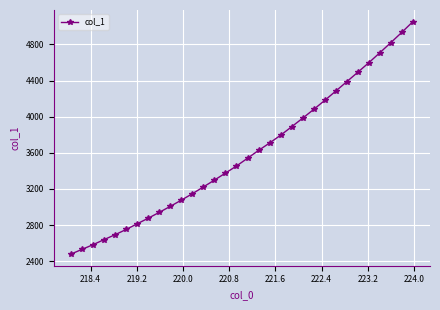

What is the minimum value shown in the chart?

2478.4